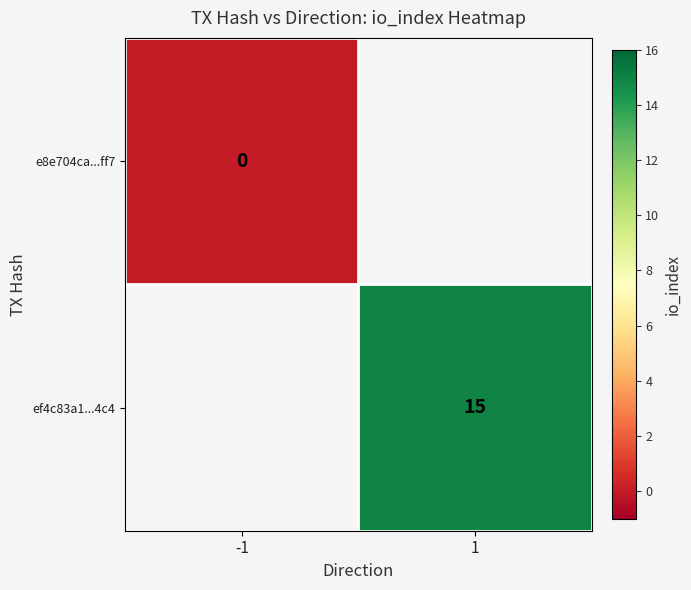

Is the value of ef4c83a1...4c4 at 1 greater than the value of e8e704ca...ff7 at -1?

Yes